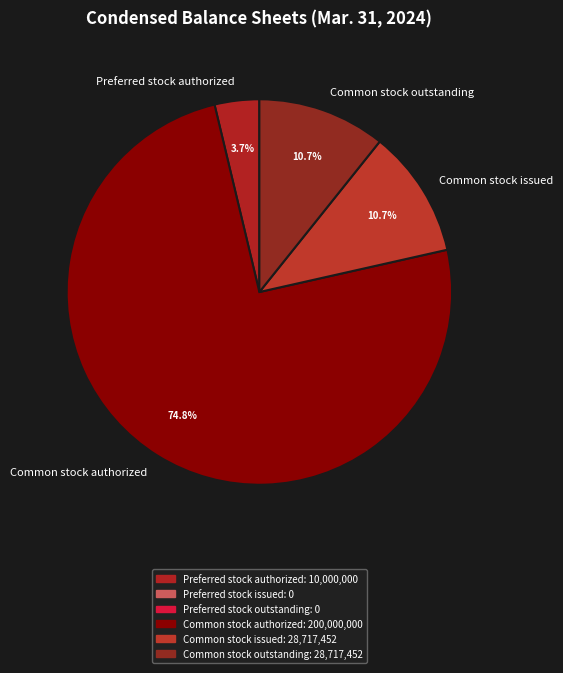

Does Common stock authorized represent more than half of the total?

Yes